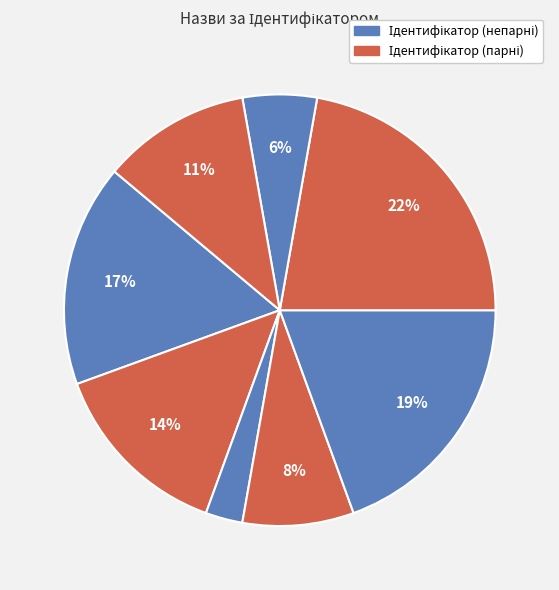

How many slices are in this pie chart?

8